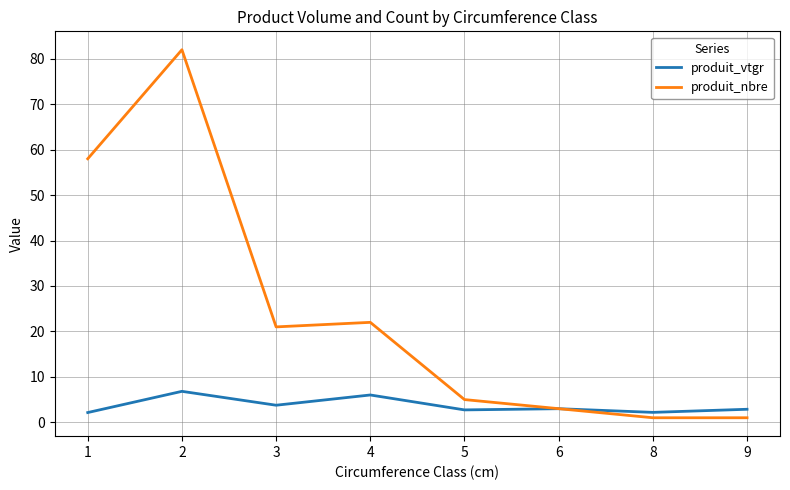

Rank the series by their average value, from lowest to highest.

produit_vtgr, produit_nbre